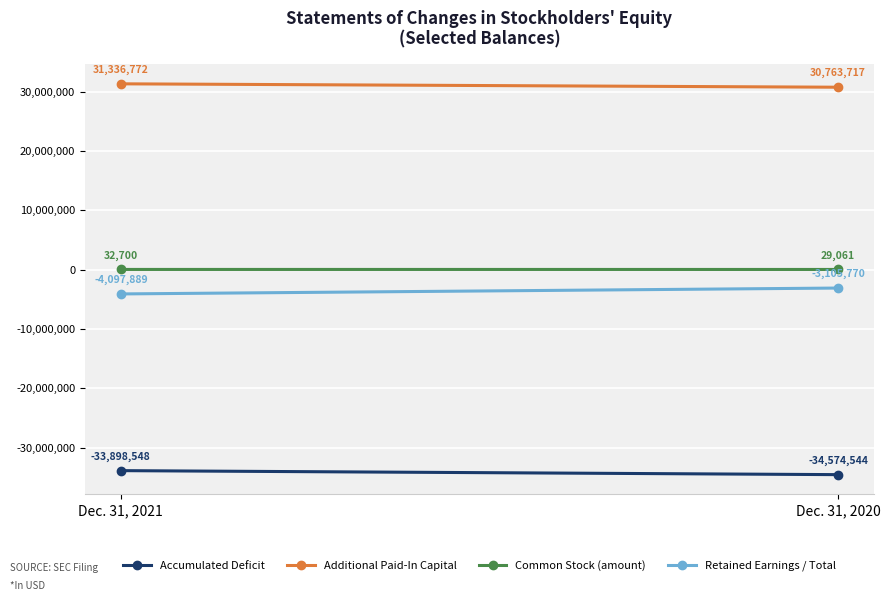

What value does the Additional Paid-In Capital series have at Dec. 31, 2021, to the nearest 50?

31336750